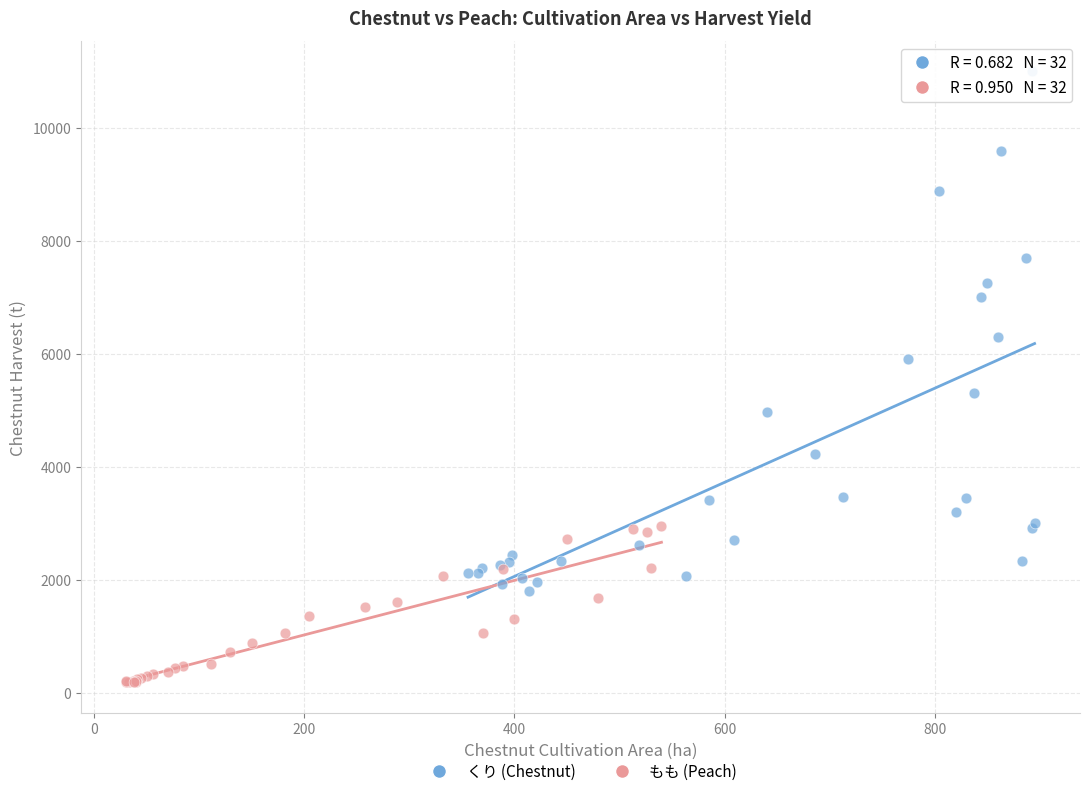

Which series contains the highest Y value?

くり (Chestnut)